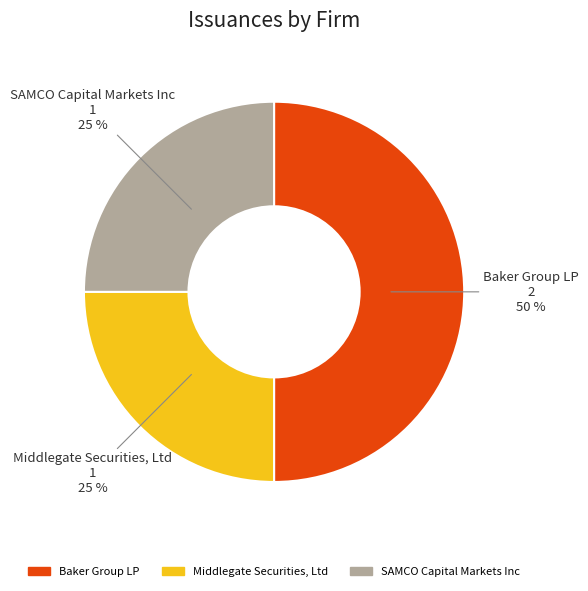

Combined, do SAMCO Capital Markets Inc and Baker Group LP account for over 50%?

Yes